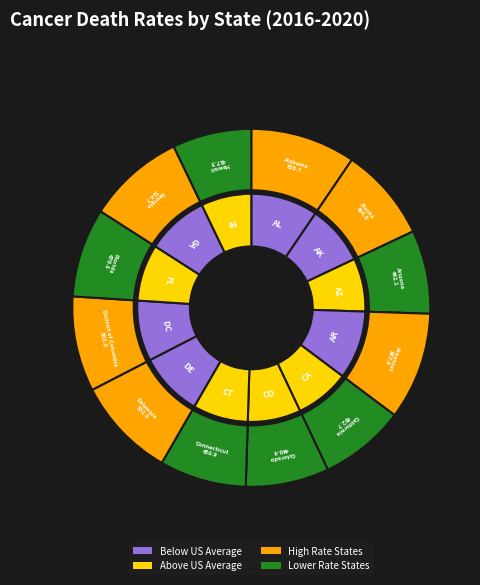

How many slices are in this pie chart?

12